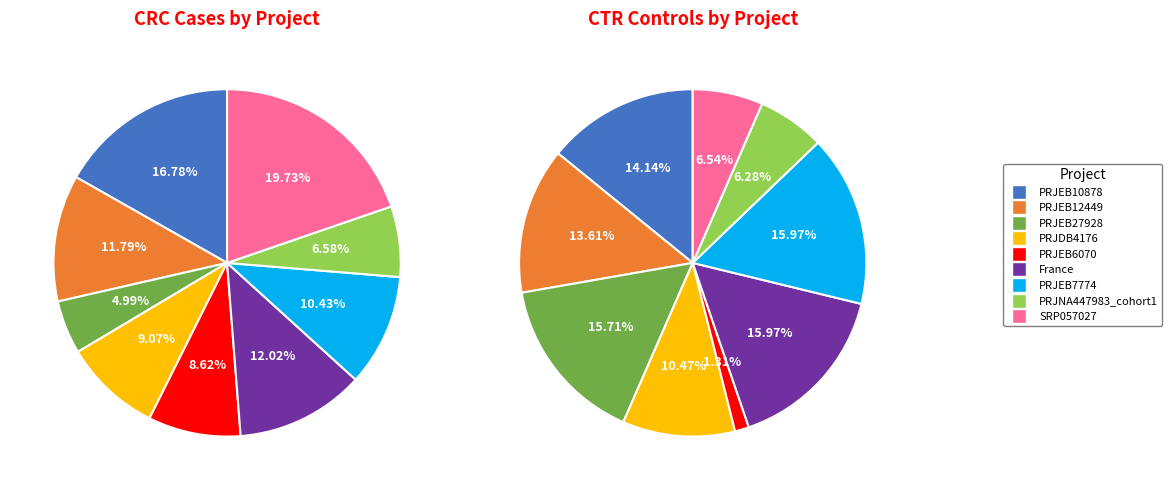

Combined, what portion of the pie is PRJEB6070 and PRJNA447983_cohort1?

15.2%